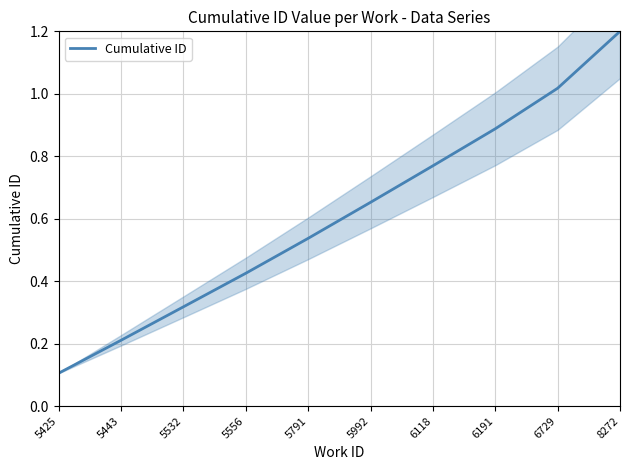

What is the sum of all values?

6.1